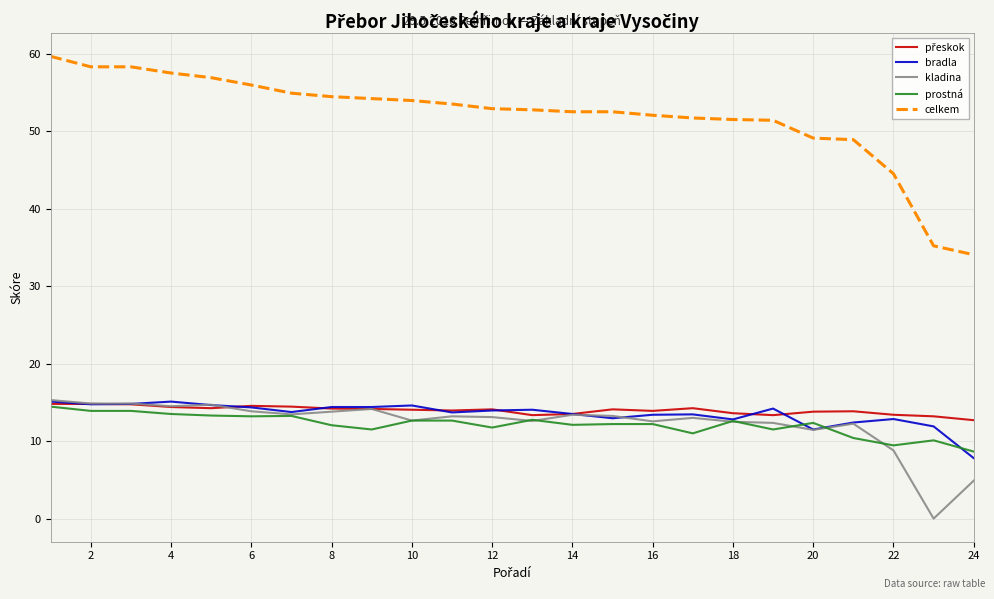

True or false: celkem and bradla intersect in this chart.

False